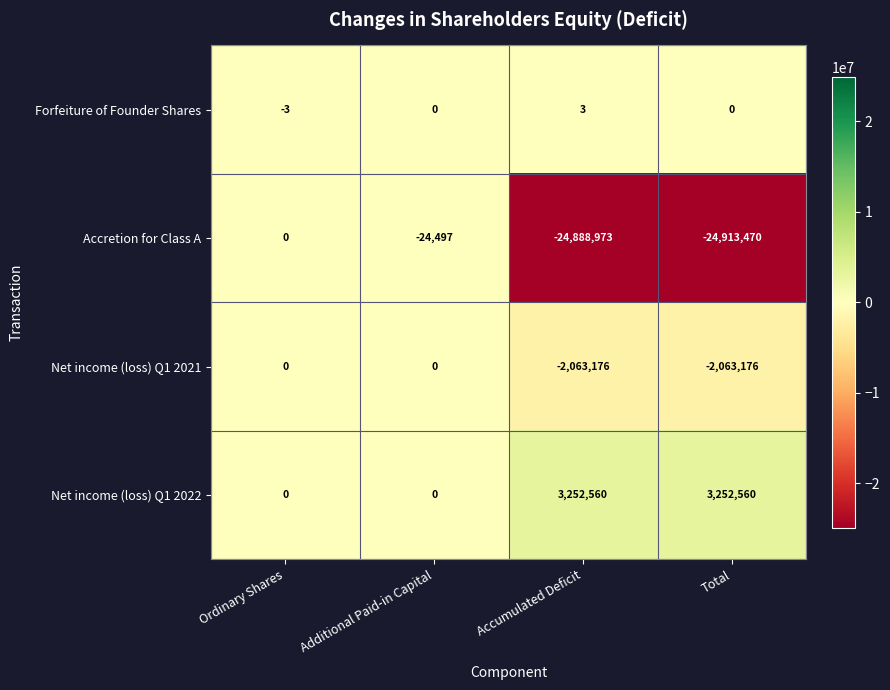

How many data points in Net income (loss) Q1 2022 are less than 3252560?

2